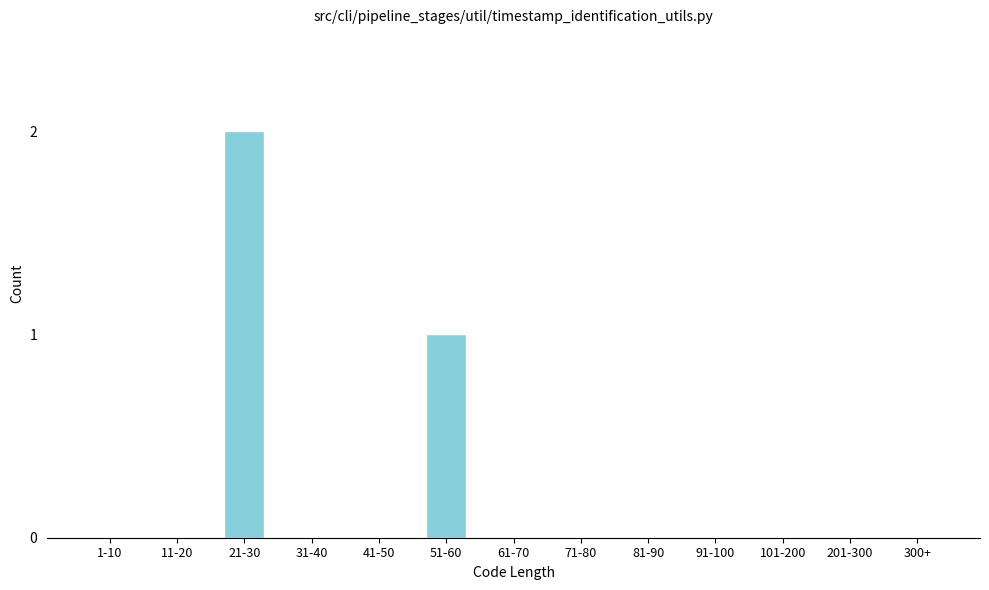

Reading right to left, what are all the values shown in this chart?

300+=0	201-300=0	101-200=0	91-100=0	81-90=0	71-80=0	61-70=0	51-60=1	41-50=0	31-40=0	21-30=2	11-20=0	1-10=0